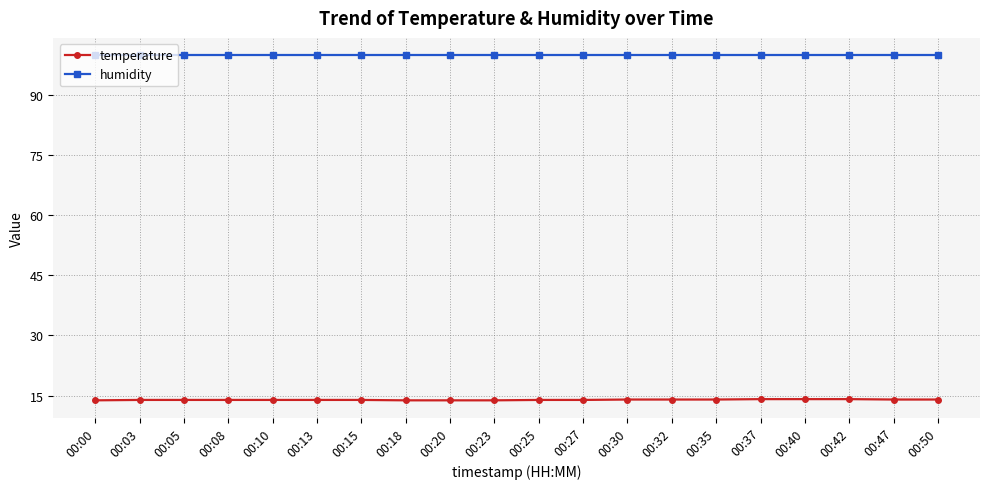

What is the difference between the highest and lowest values at 00:23?

86.1